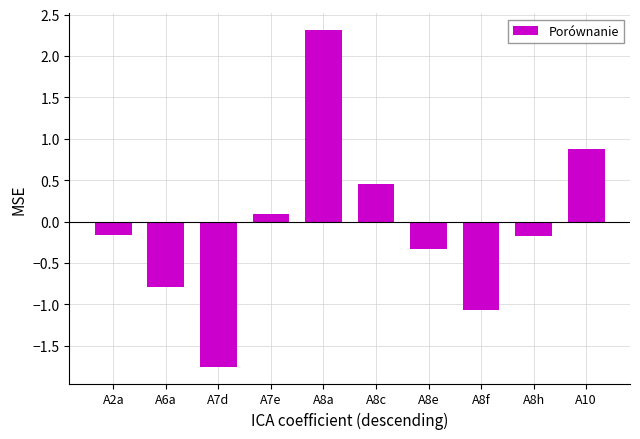

Which label corresponds to the largest value in the chart?

A8a